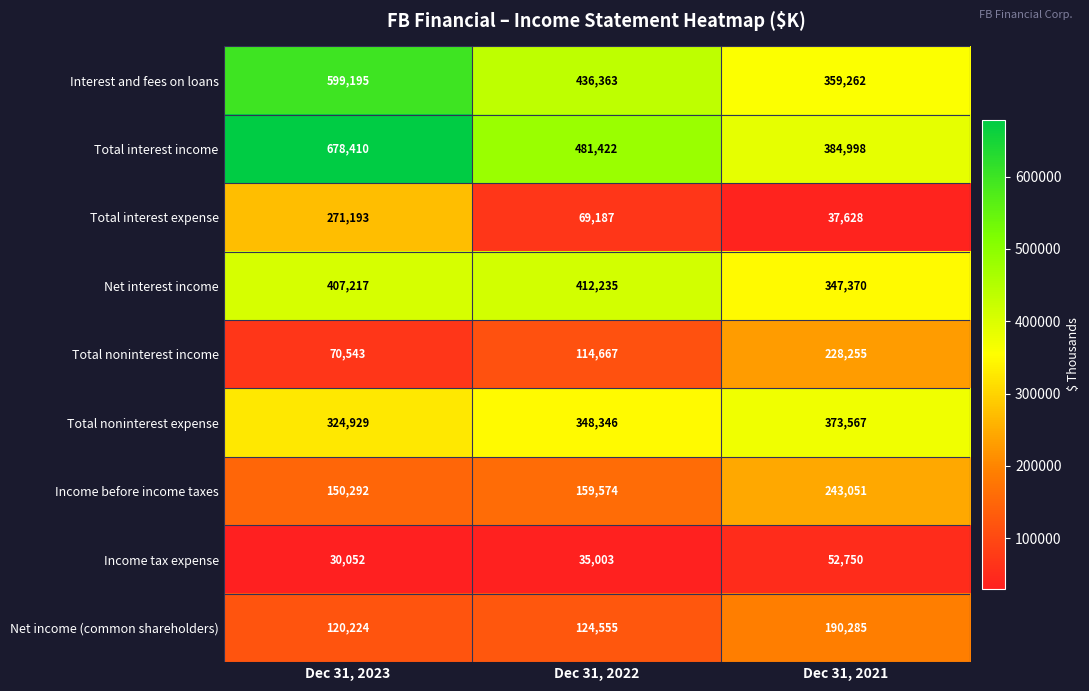

What is the sum of the Total interest income values at Dec 31, 2023 and Dec 31, 2021?

1063408